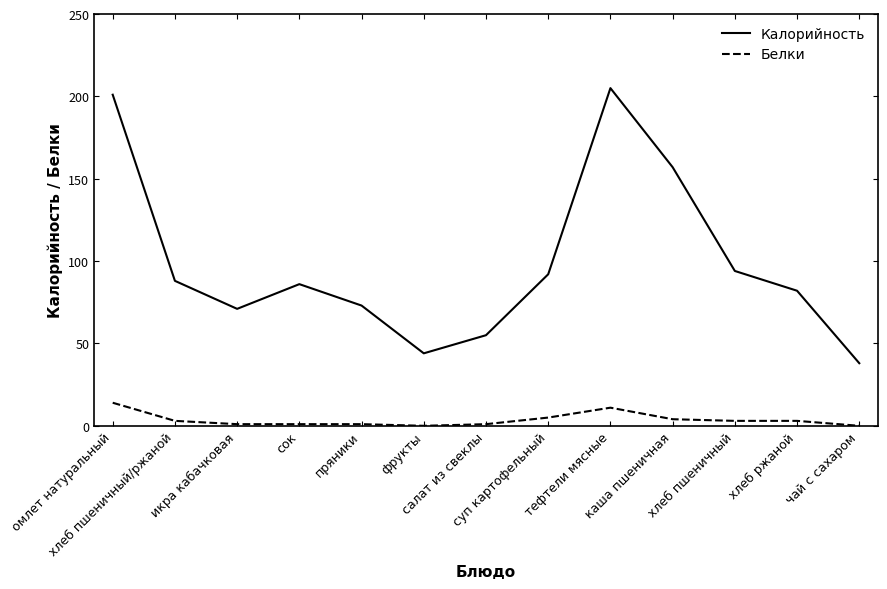

True or false: Белки and Калорийность cross at least once.

False